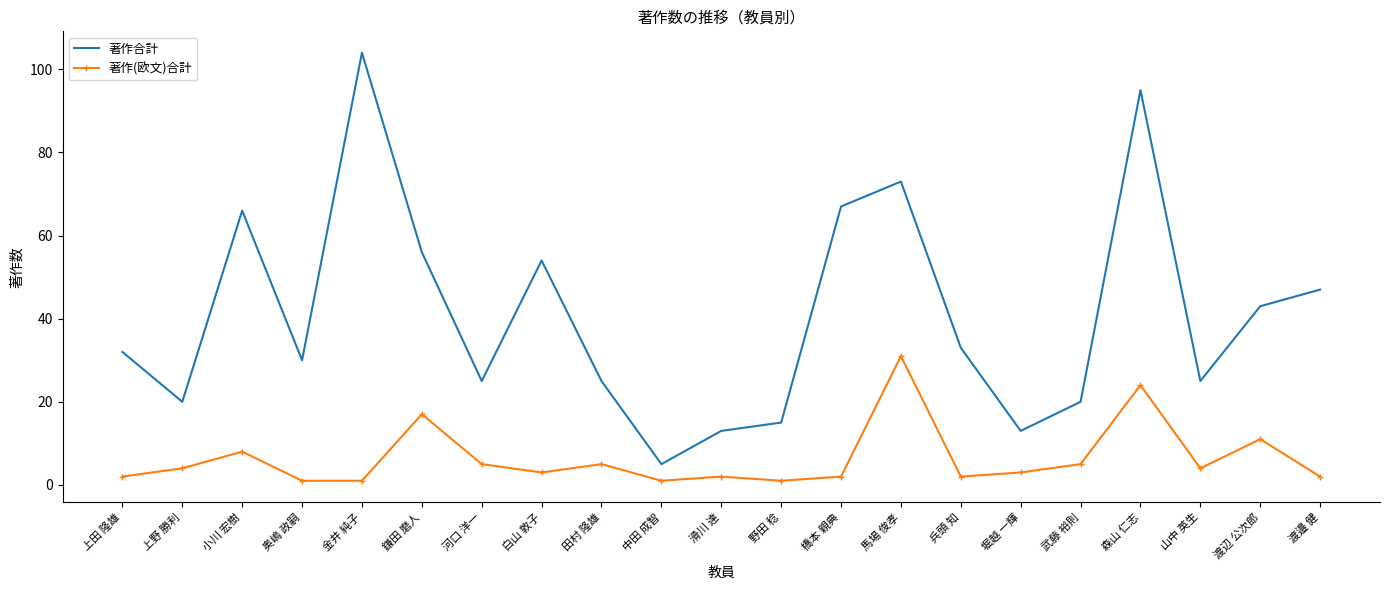

What is the difference between the maximum and minimum values in the 著作(欧文)合計 series?

30